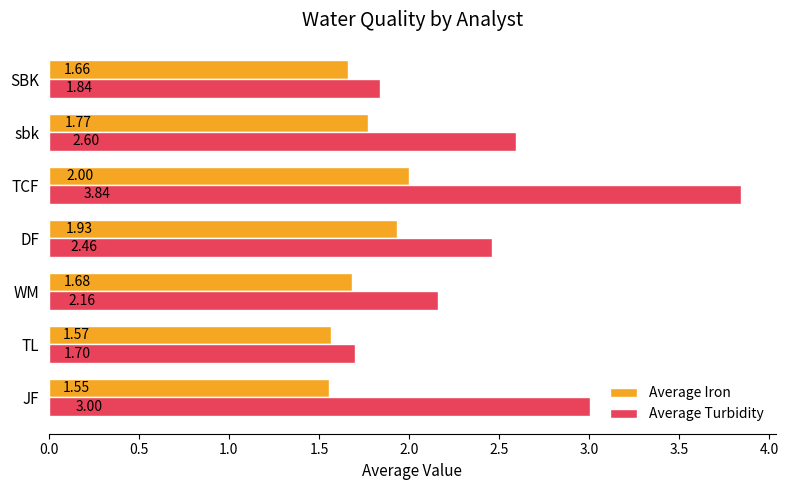

How many series are shown in this chart?

2